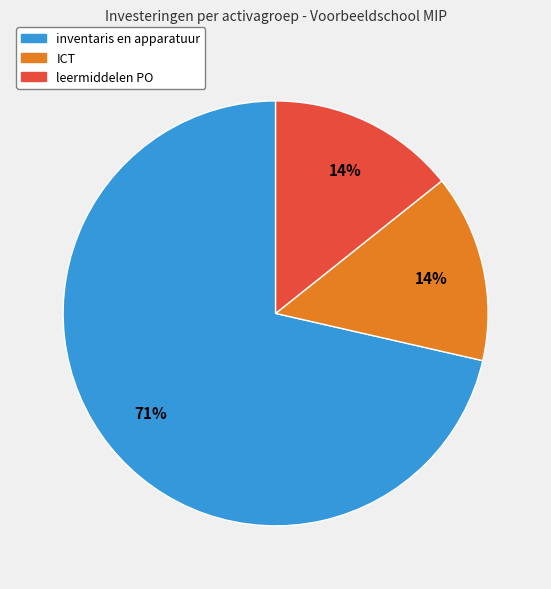

Which slice is the largest?

inventaris en apparatuur